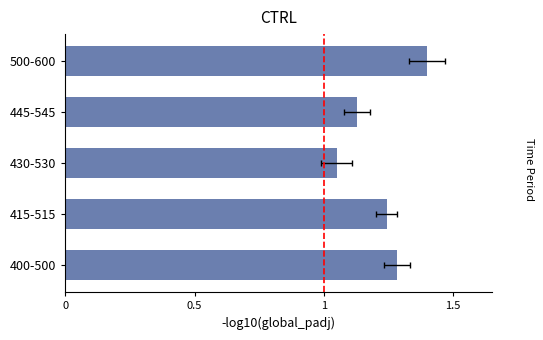

What is the difference between the second highest and minimum values?

0.2